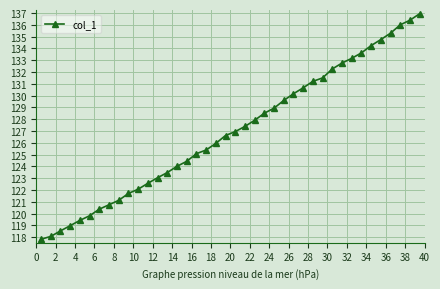

What is the sum of all values?

5077.5